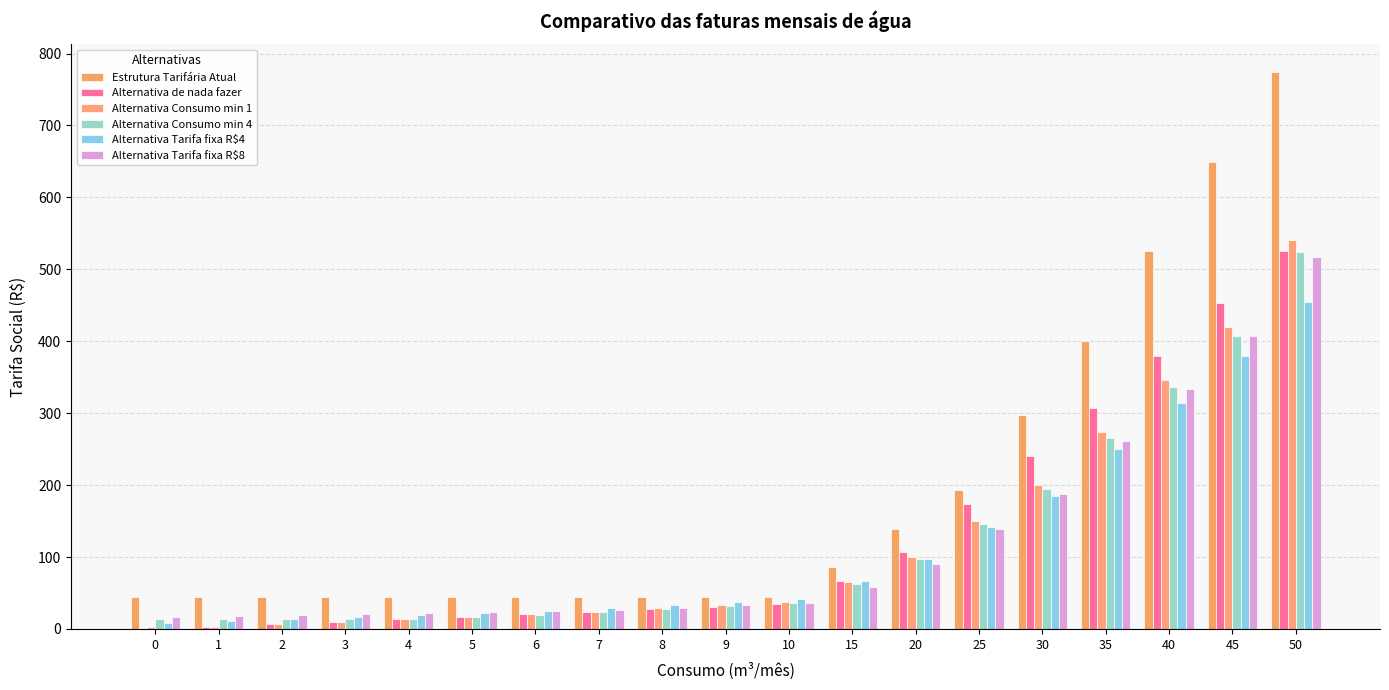

What is the sum of all Alternativa de nada fazer values?

2444.0